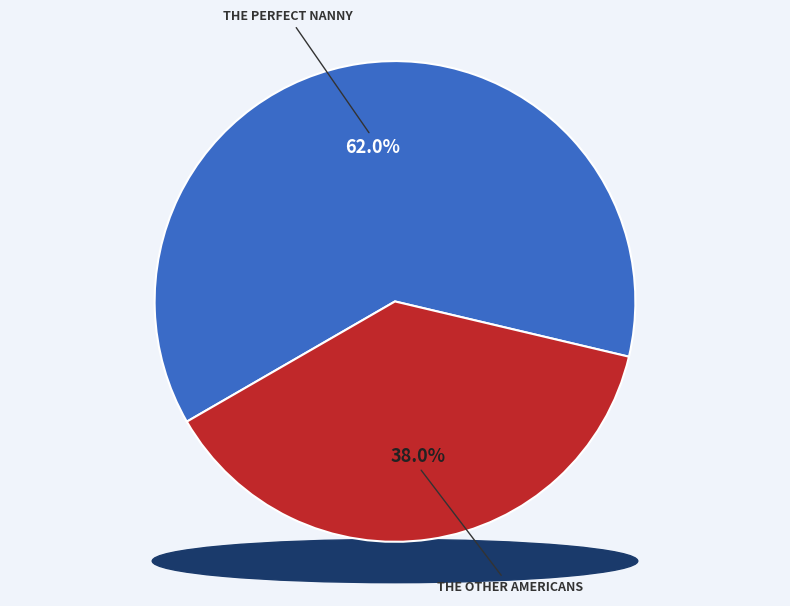

Approximately how many times larger is the value at The Other Americans compared to The Perfect Nanny?

0.6